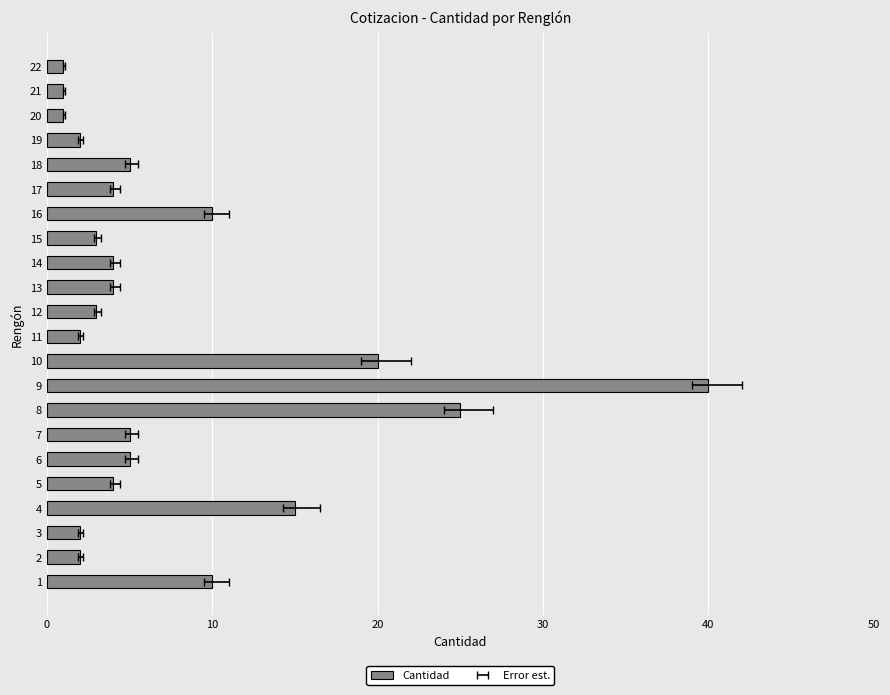

What is the difference between the second highest and second lowest values?

24